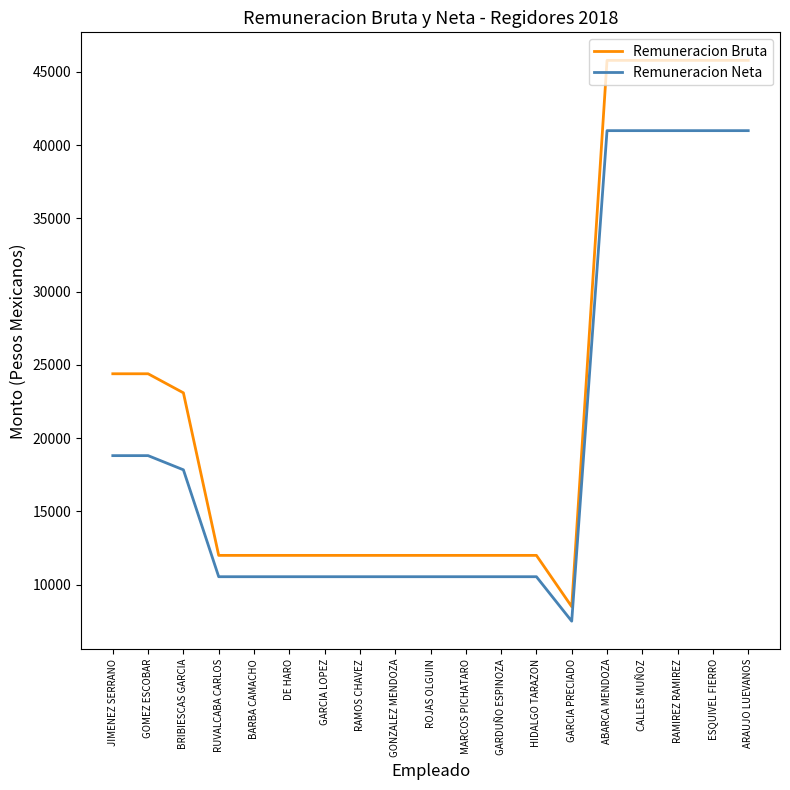

What are all the series names shown in the legend?

Remuneracion Bruta, Remuneracion Neta